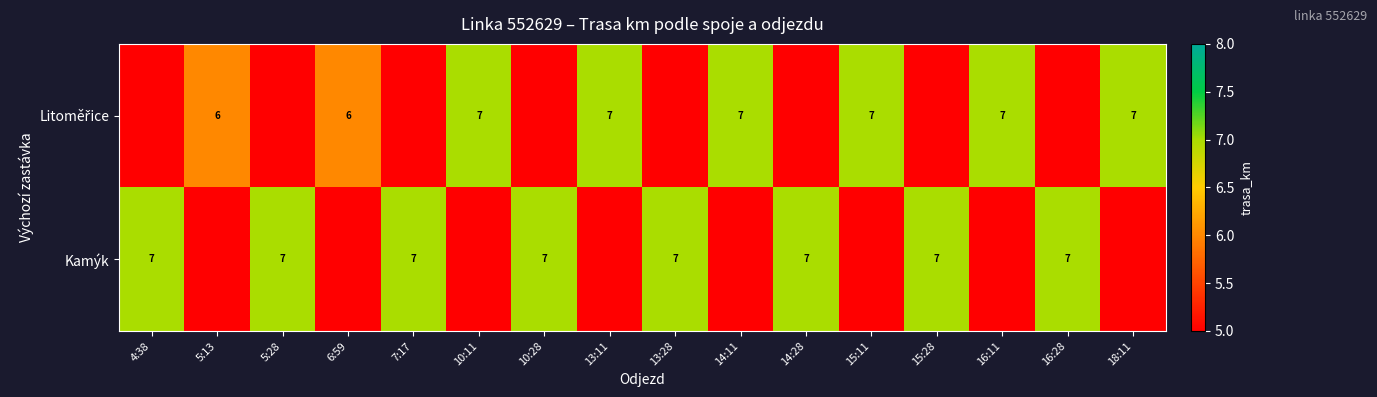

Is it true that Kamýk equals 11 at 16:28?

False